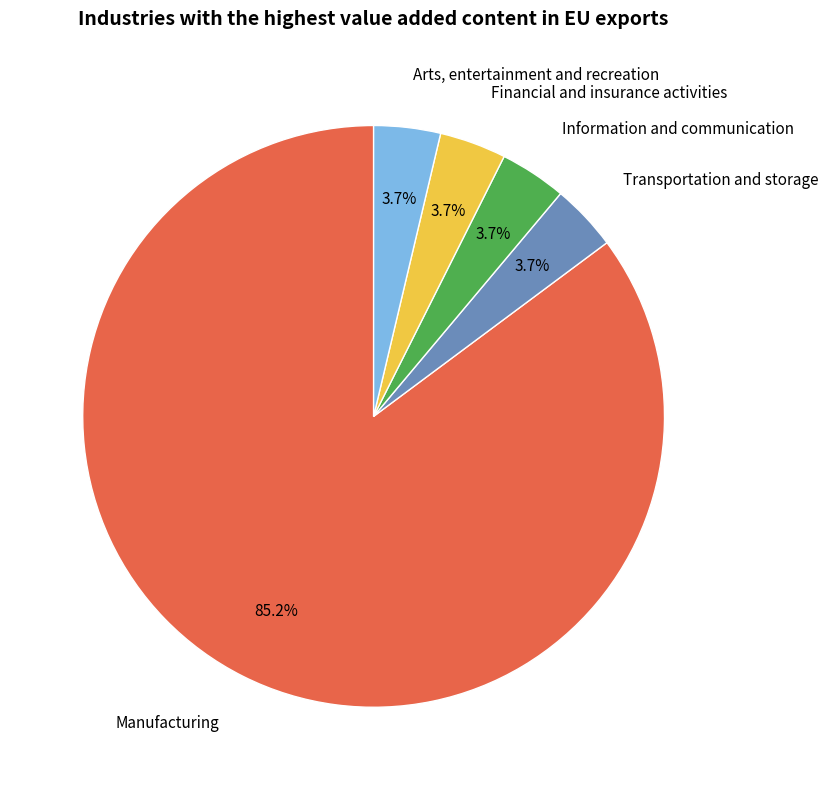

To the nearest percent, what is the average slice percentage?

20%